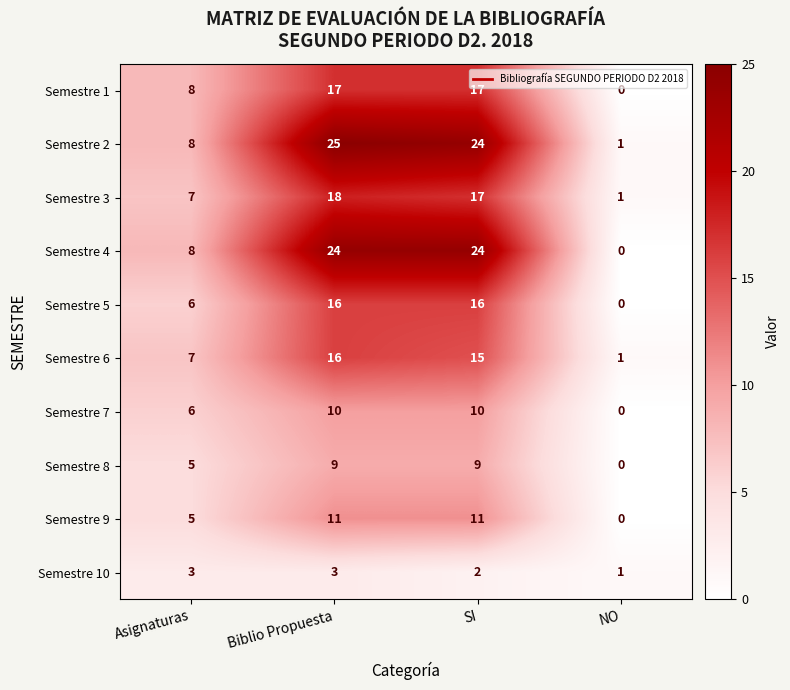

Where is Semestre 2 nearest to the value 13?

Asignaturas